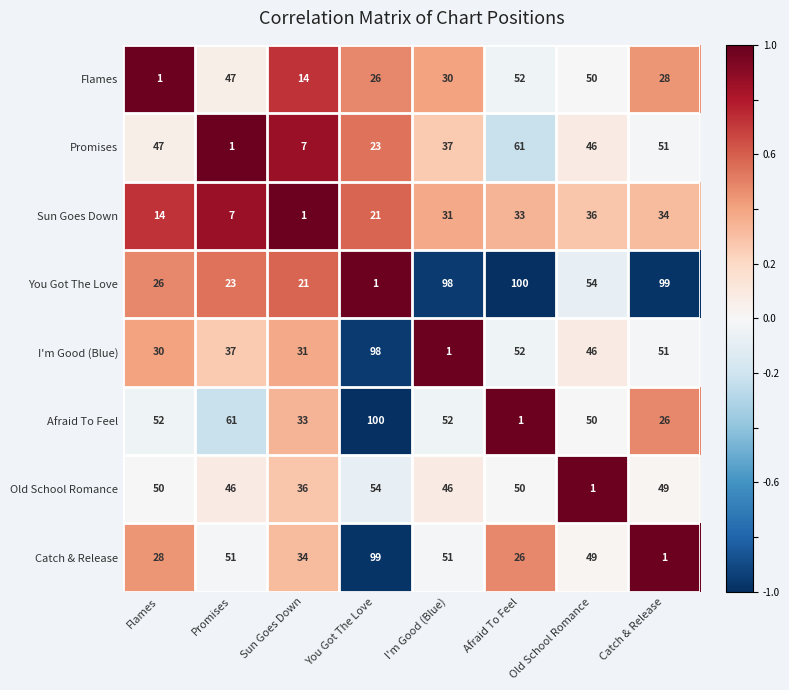

What is the difference between the highest and lowest values at Catch & Release?

98